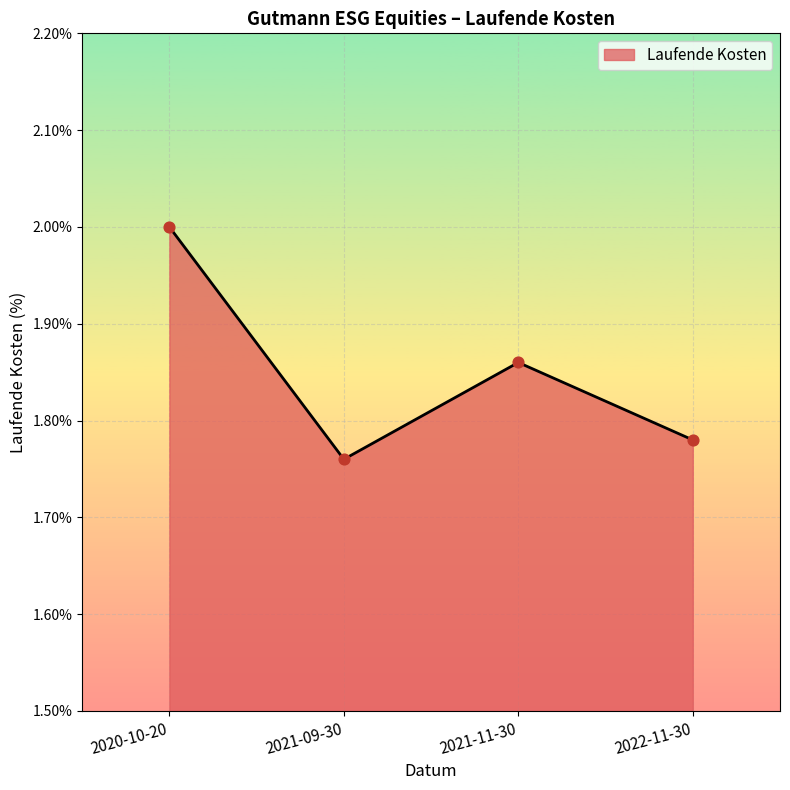

Which has a higher value, 2021-11-30 or 2021-09-30?

2021-11-30